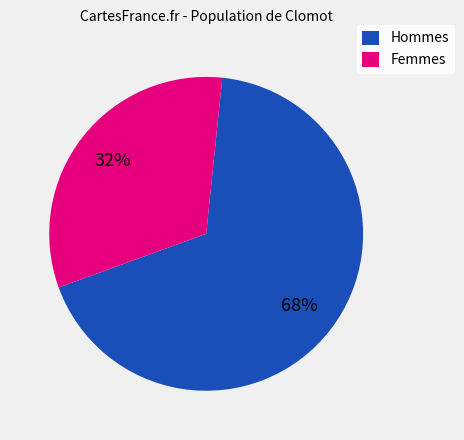

Do Femmes and Hommes together represent more than half of the pie?

Yes